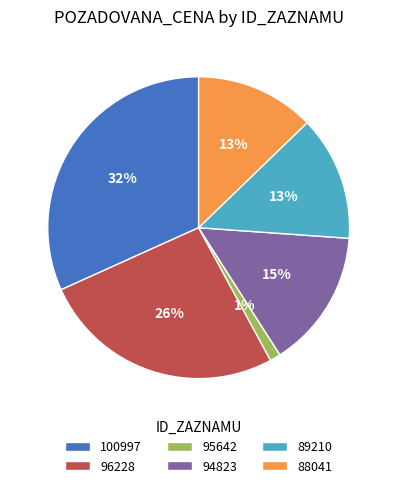

Is the sum of 100997 and 96228 greater than half?

Yes